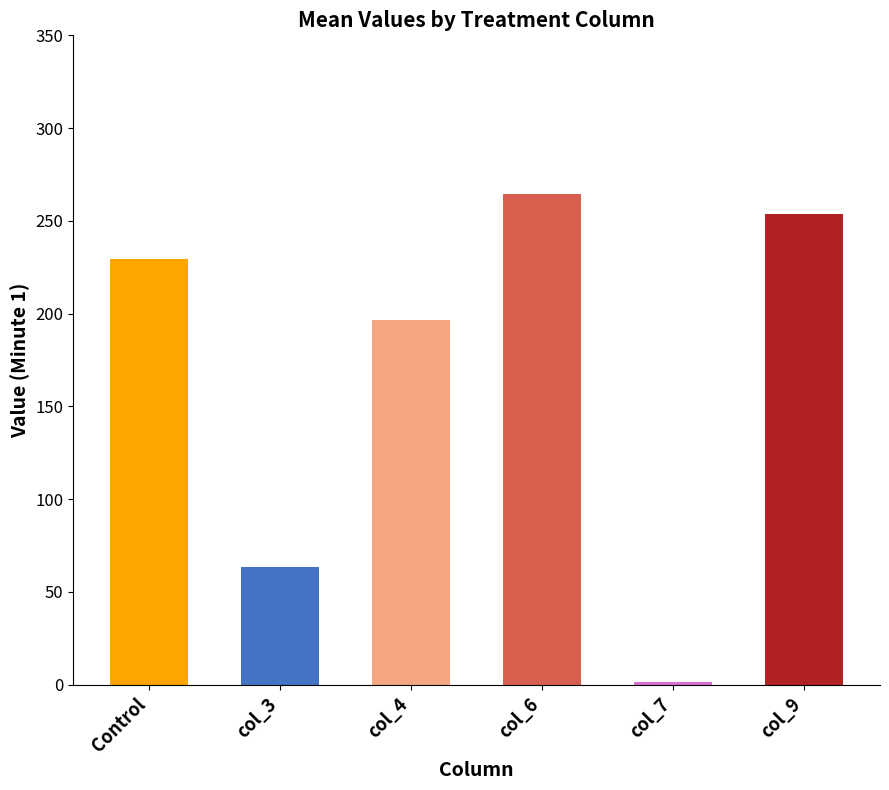

What is the sum of all values?

1009.2